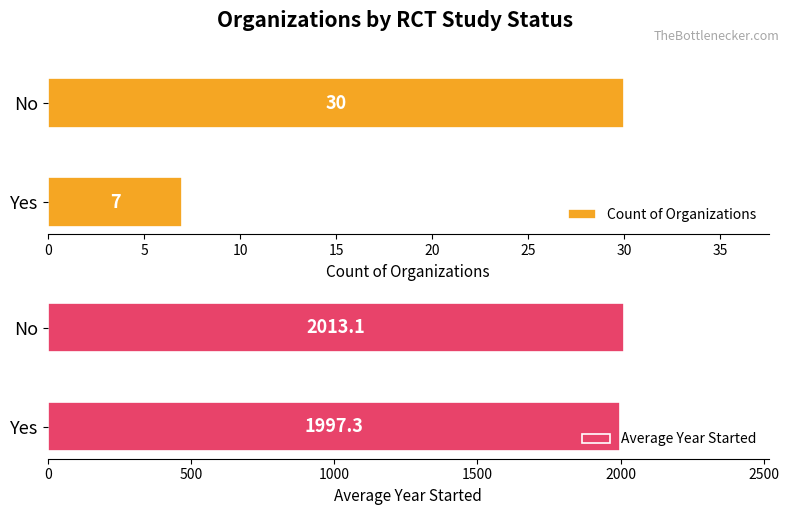

At which label does Count of Organizations reach its minimum?

Yes